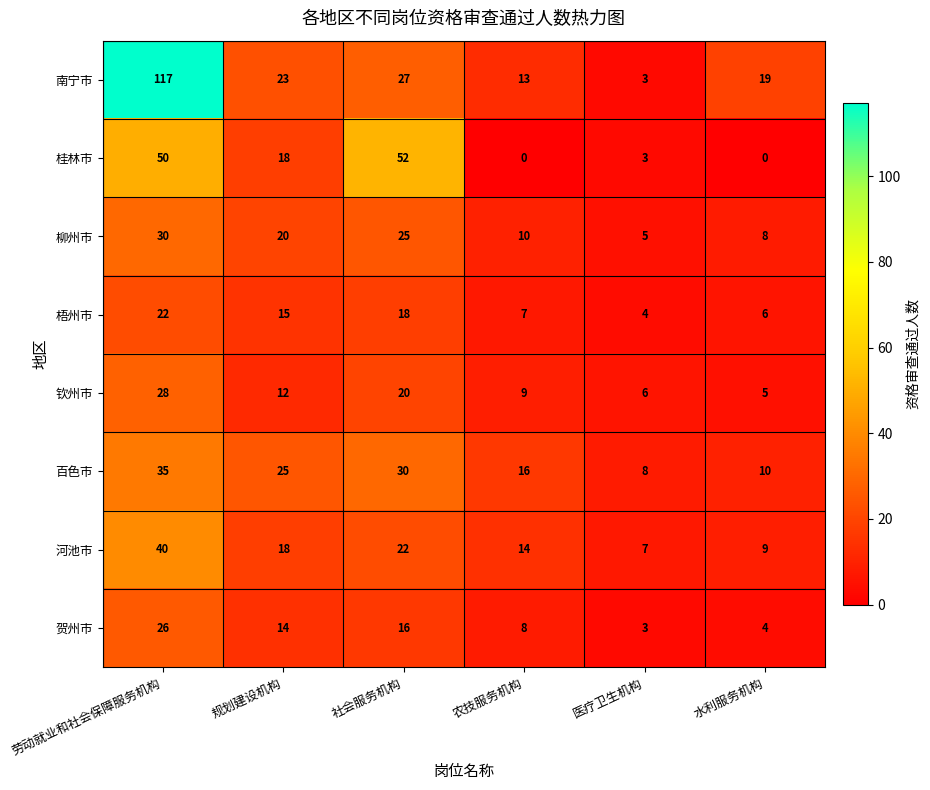

How many data points in 柳州市 are less than 20?

3